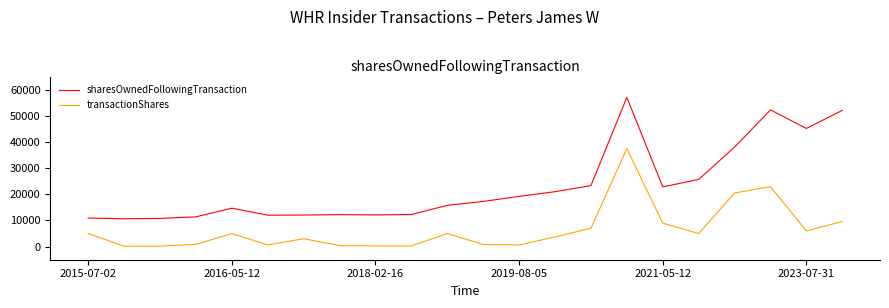

True or false: sharesOwnedFollowingTransaction and transactionShares cross at least once.

False